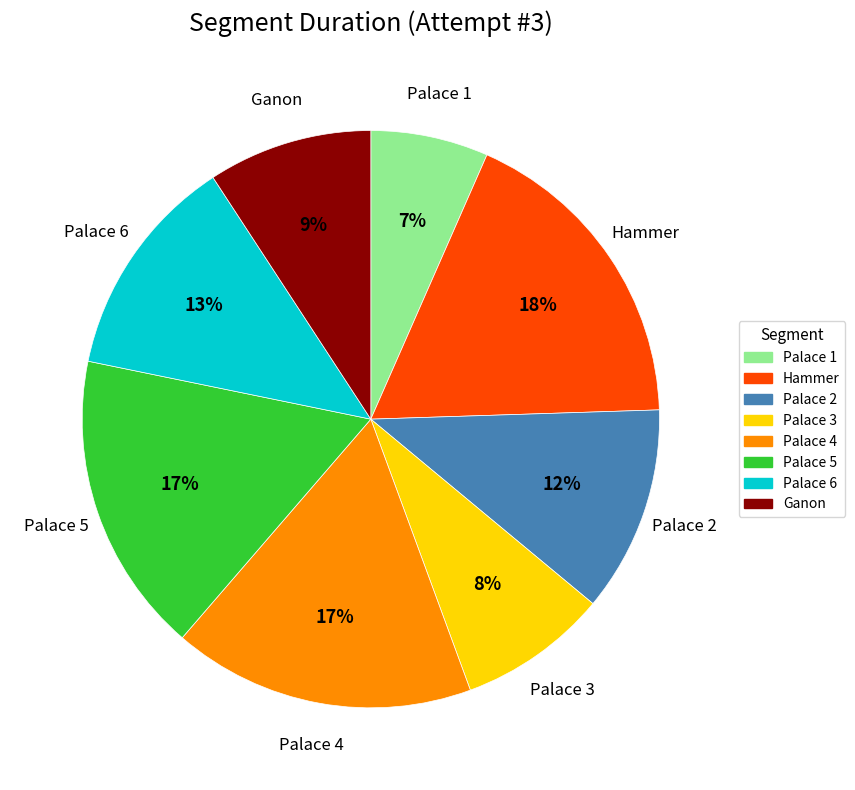

To the nearest percent, what is the combined percentage of Ganon and Palace 4?

26%